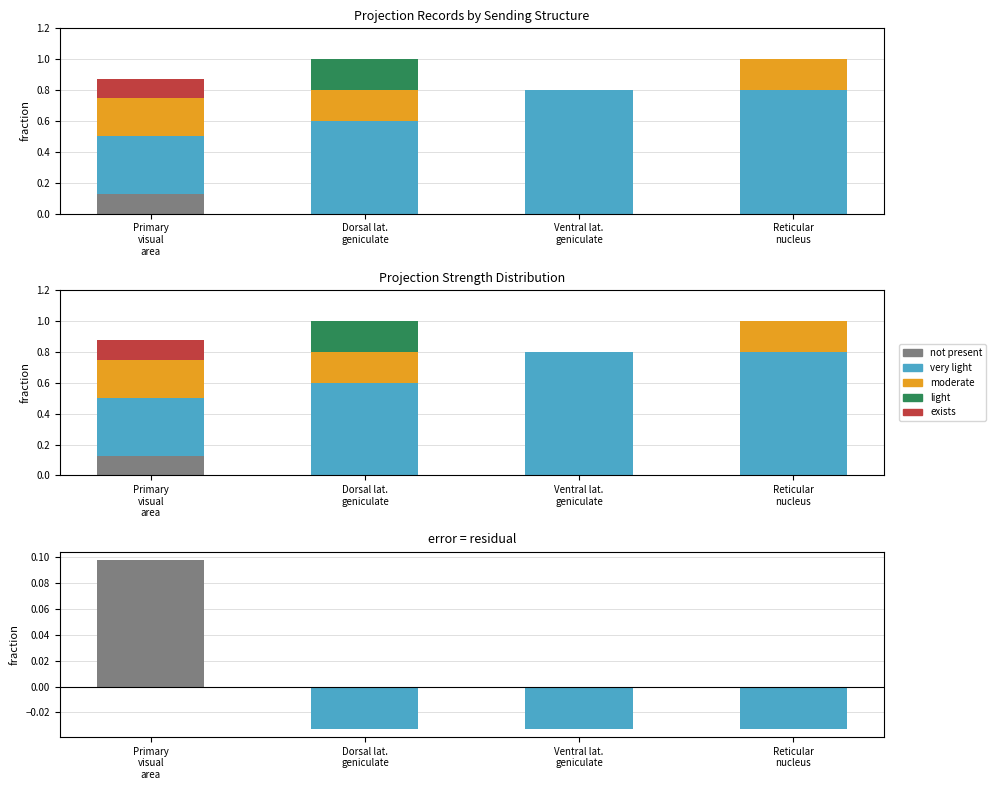

The light series shows 0.0 at Primary
visual
area. True or false?

True